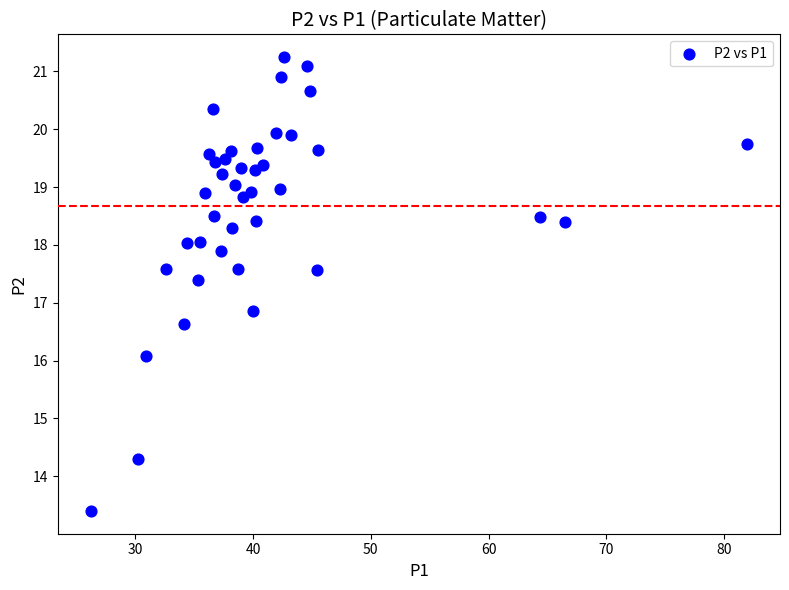

What Y value in the scatter plot is closest to 17?

16.9